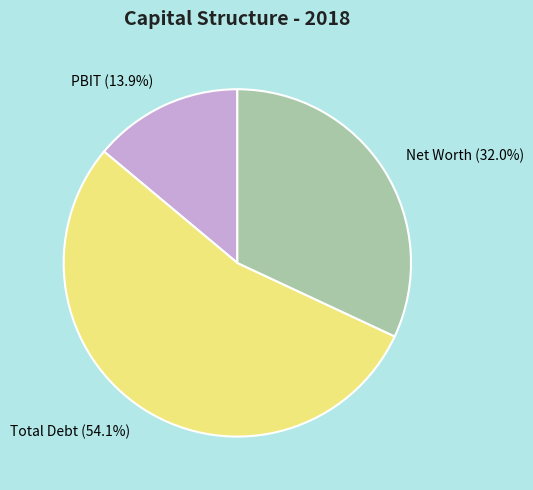

Does any single category account for the majority?

Yes